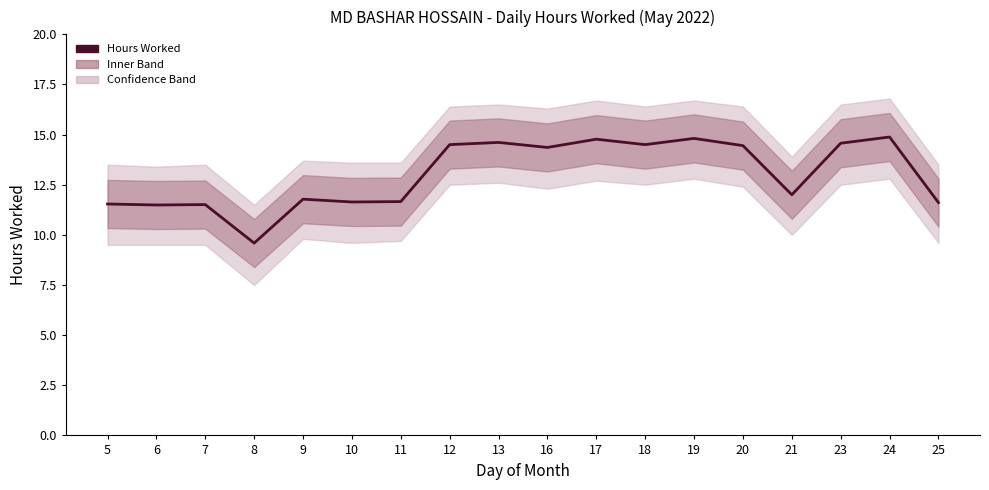

Reading right to left, extract all data points from this chart.

25=11.6	24=14.9	23=14.6	21=12.0	20=14.4	19=14.8	18=14.5	17=14.8	16=14.4	13=14.6	12=14.5	11=11.7	10=11.6	9=11.8	8=9.6	7=11.5	6=11.5	5=11.5